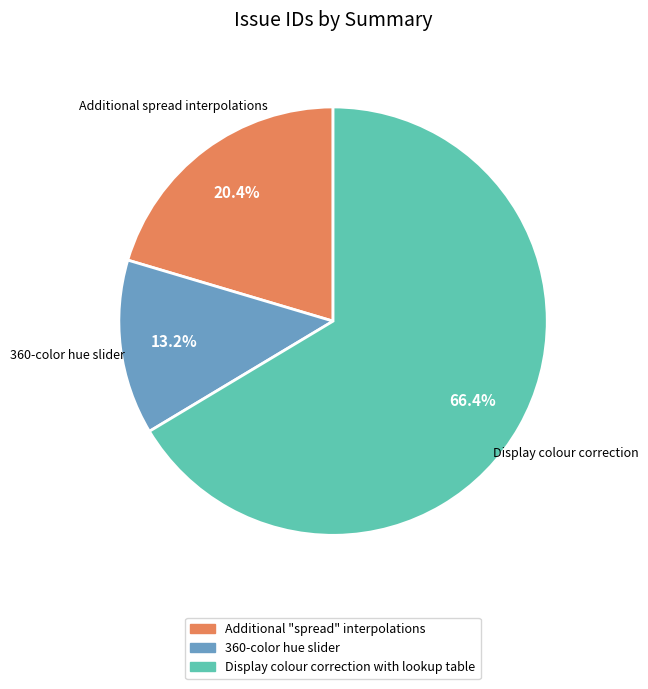

Rank the categories by value from lowest to highest.

360-color hue slider, Additional "spread" interpolations, Display colour correction with lookup table